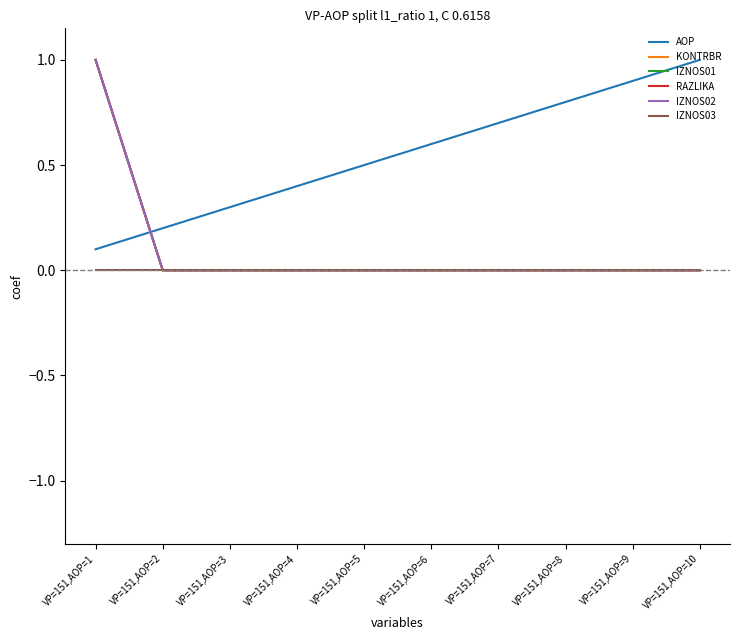

True or false: RAZLIKA and IZNOS03 intersect in this chart.

False